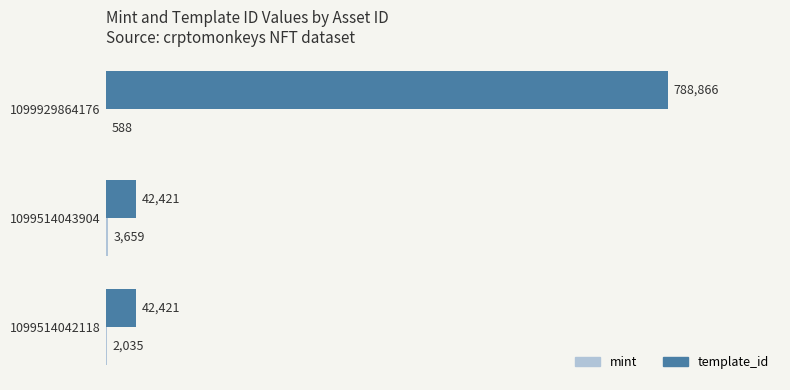

Which series has the widest spread of values?

template_id